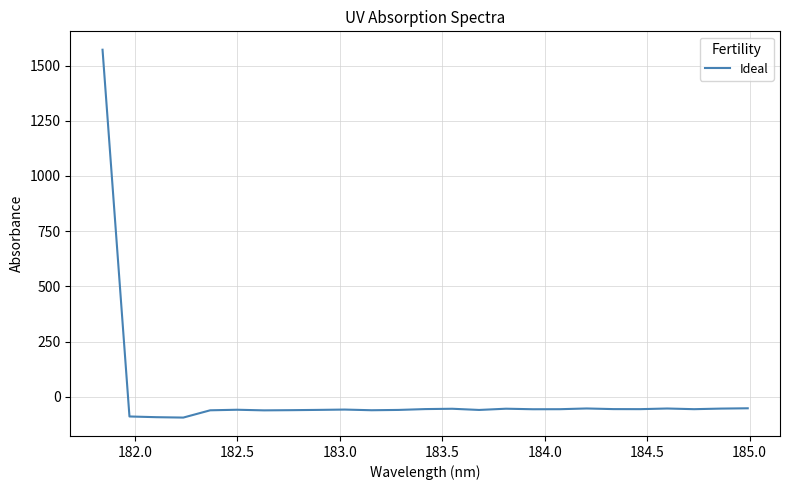

What is the difference between the maximum and minimum values?

1666.3